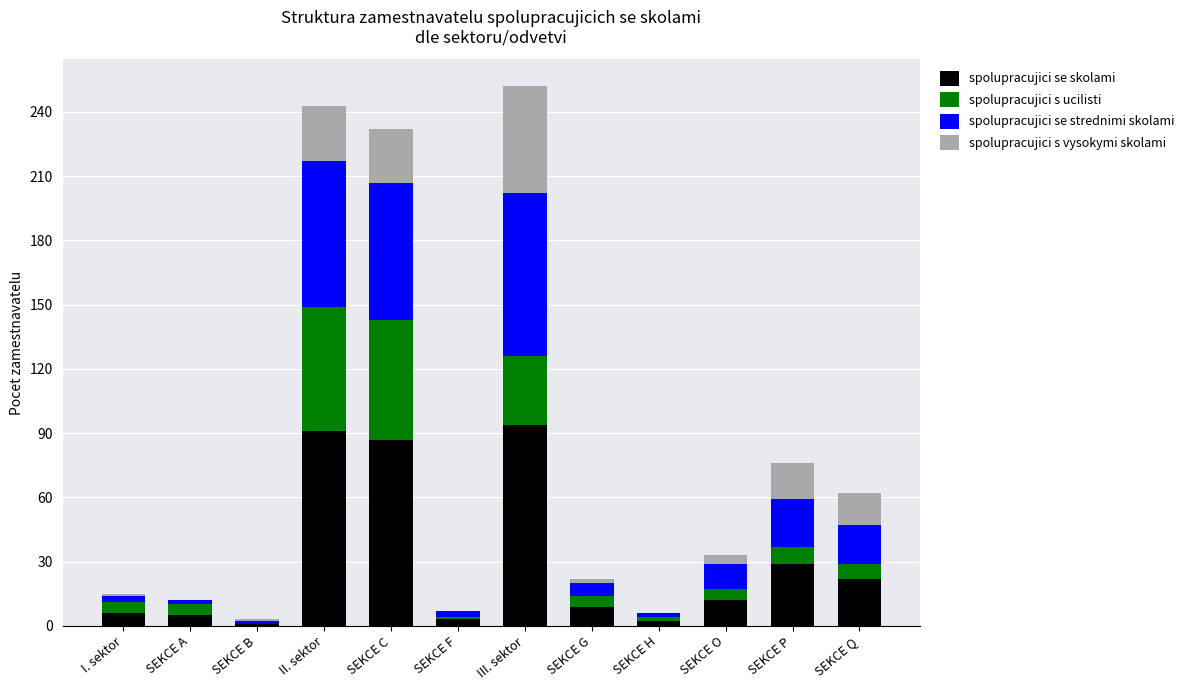

How many data points does each series have?

12